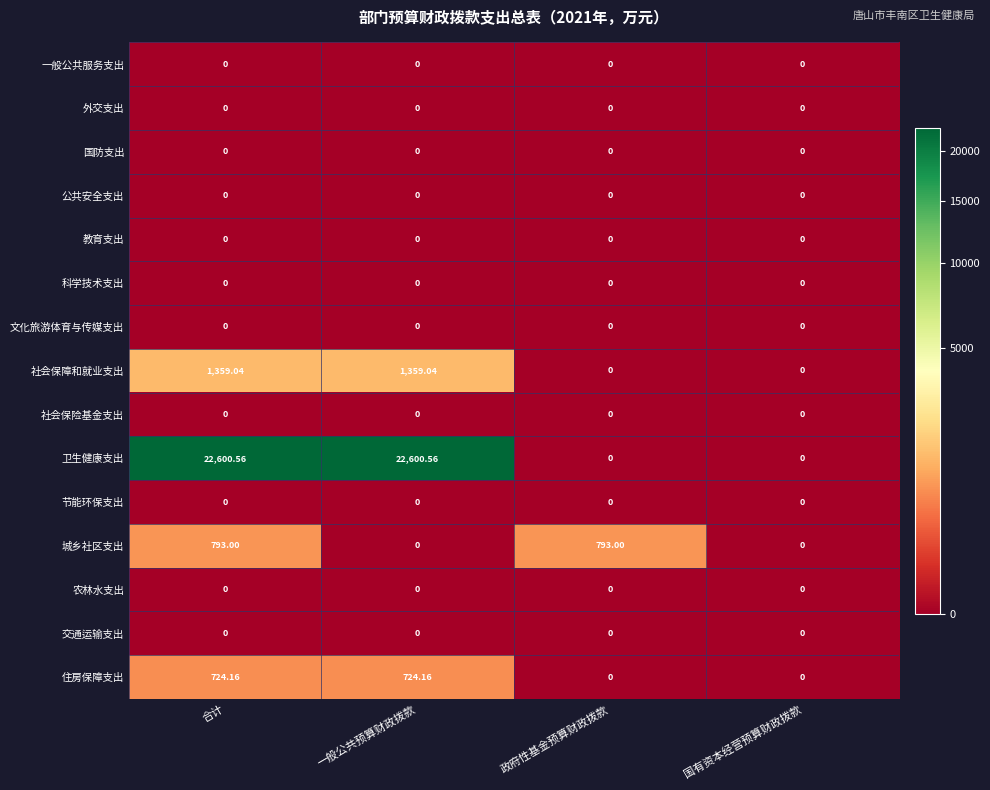

Which series has the widest spread of values?

卫生健康支出